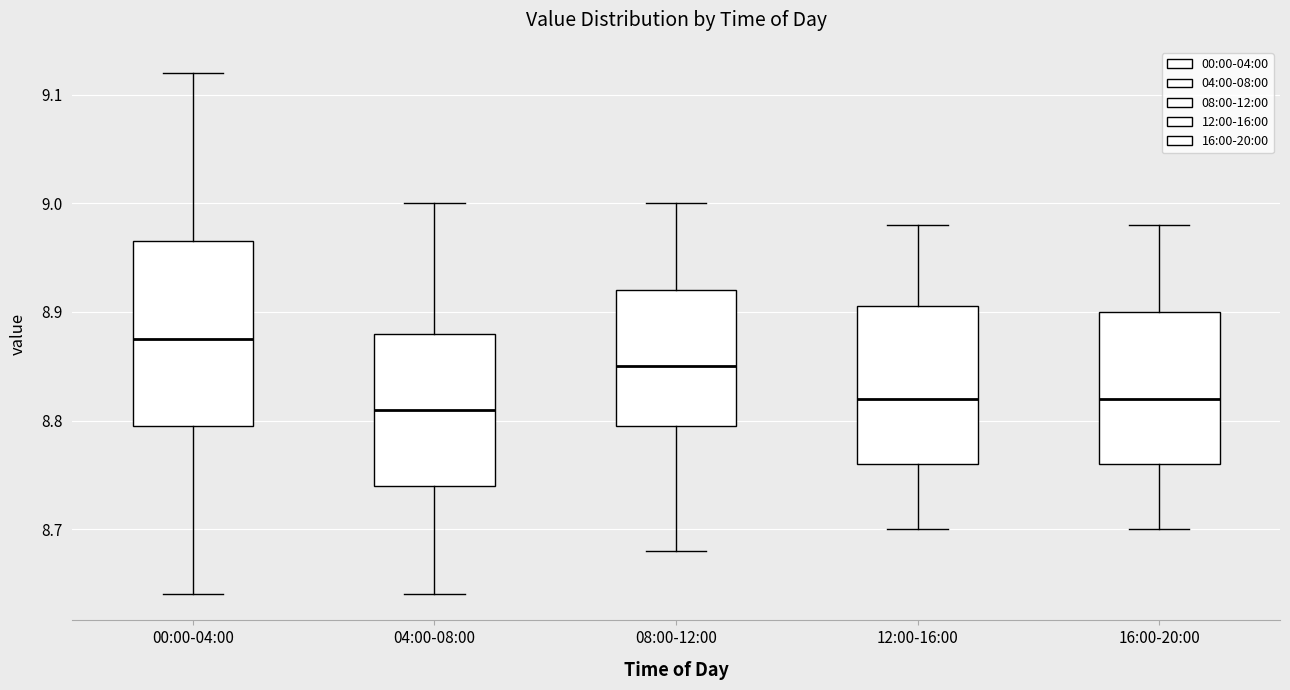

Where does the median line of the box for 08:00-12:00 sit on the y-axis? The values are not printed on the chart, so give them approximately, as read against the axis.

8.85